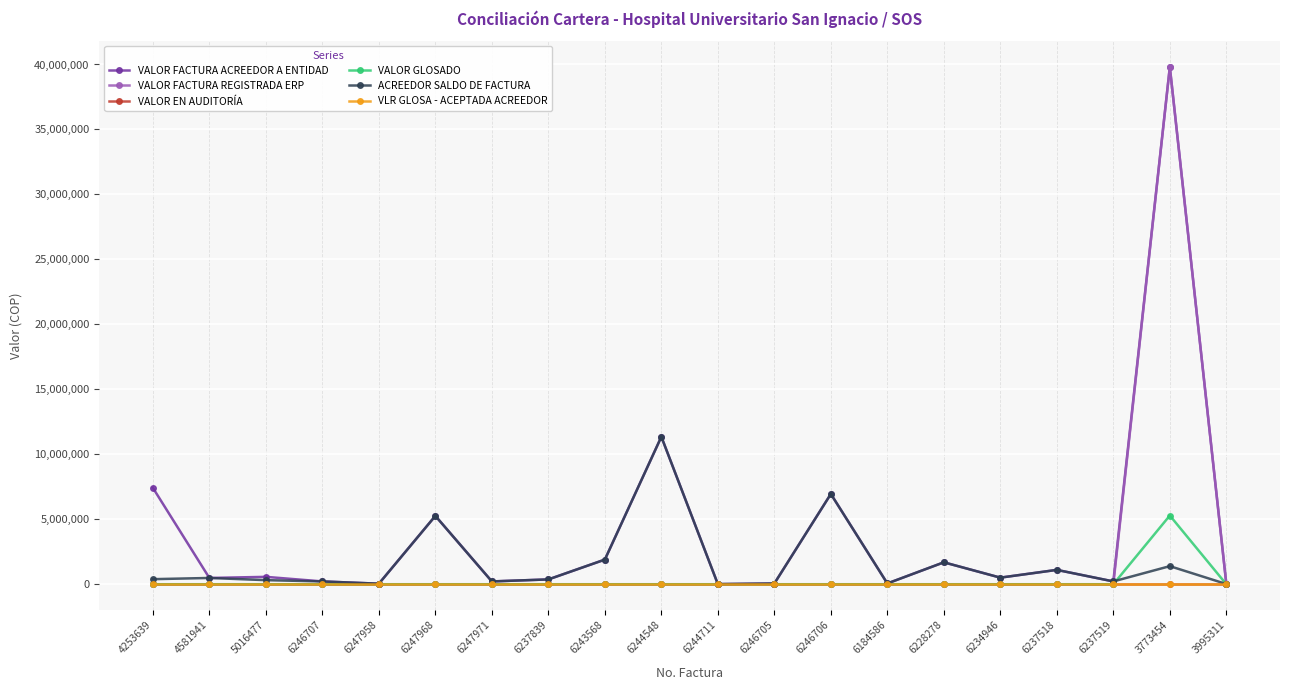

At which category does VALOR GLOSADO reach its first local peak?

3773454